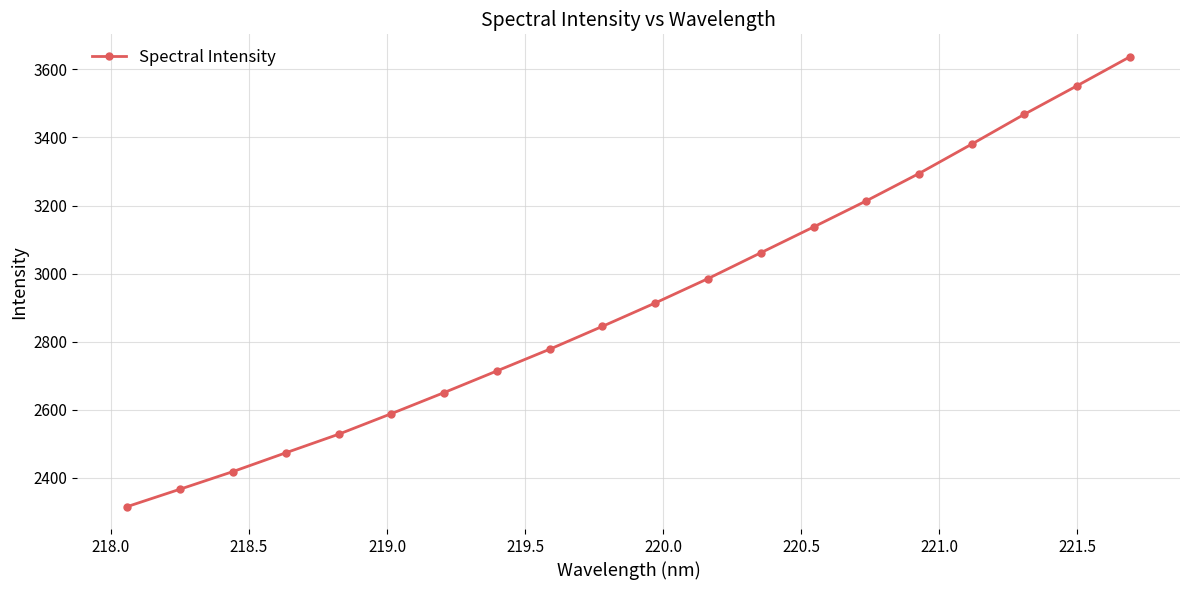

What is the value of the 10th point from the left?

2844.8